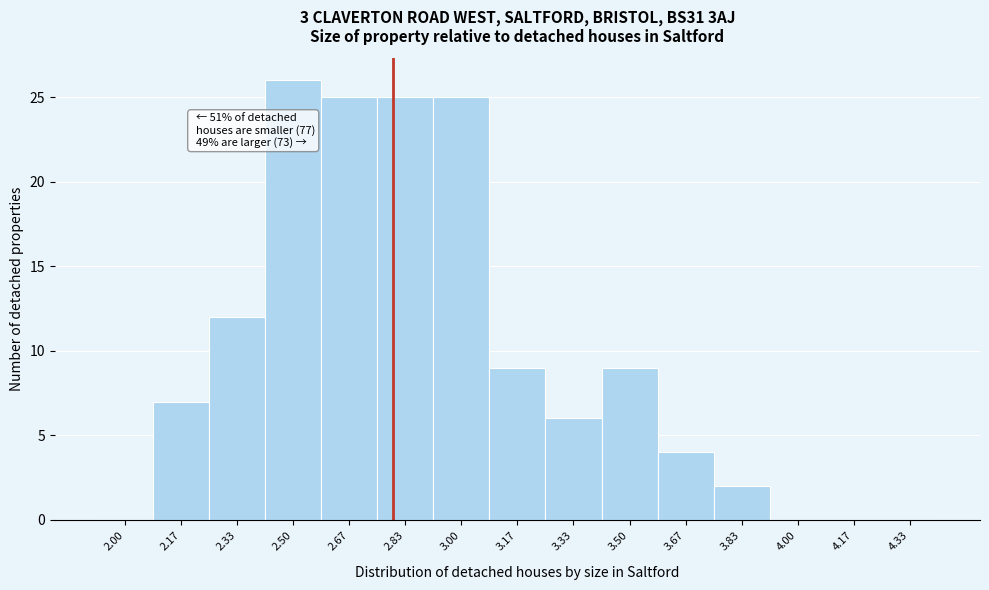

Reading left to right, transcribe all the data shown in this chart.

2.00=0	2.17=7	2.33=12	2.50=26	2.67=25	2.83=25	3.00=25	3.17=9	3.33=6	3.50=9	3.67=4	3.83=2	4.00=0	4.17=0	4.33=0